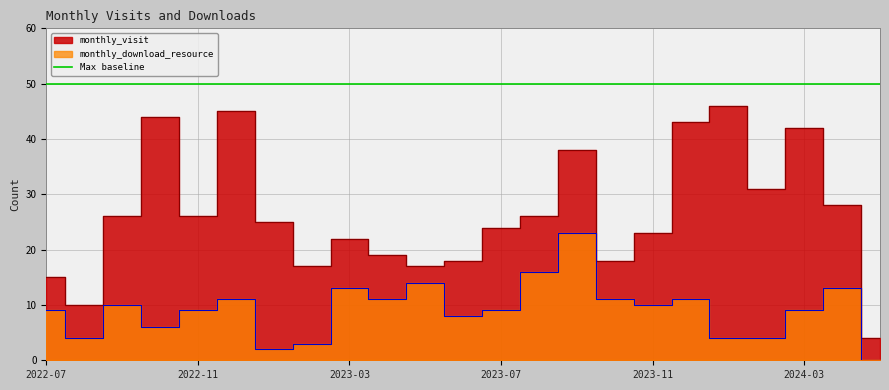

Which category has the highest value in the monthly_visit series?

2024-01